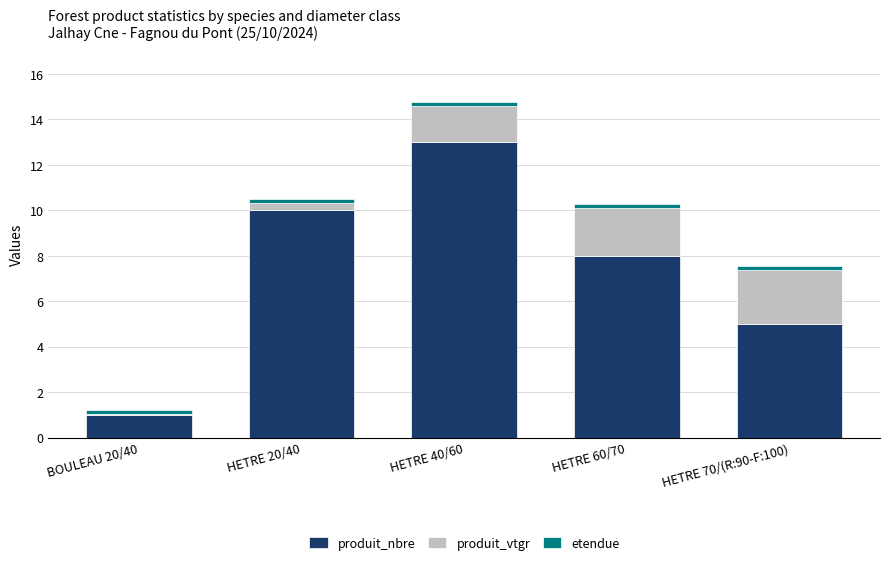

At which category is the sum across all series the highest?

HETRE 40/60